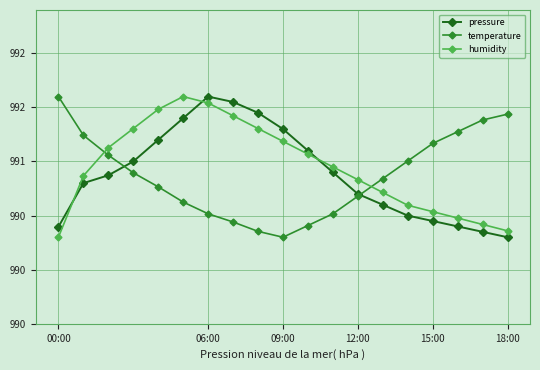

Which series has the largest total across all categories?

humidity